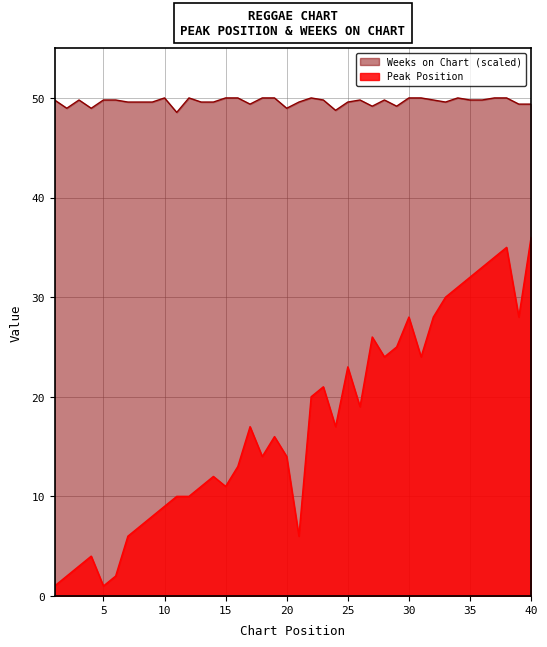

What is the spread (max minus min) of values at 4?

45.0